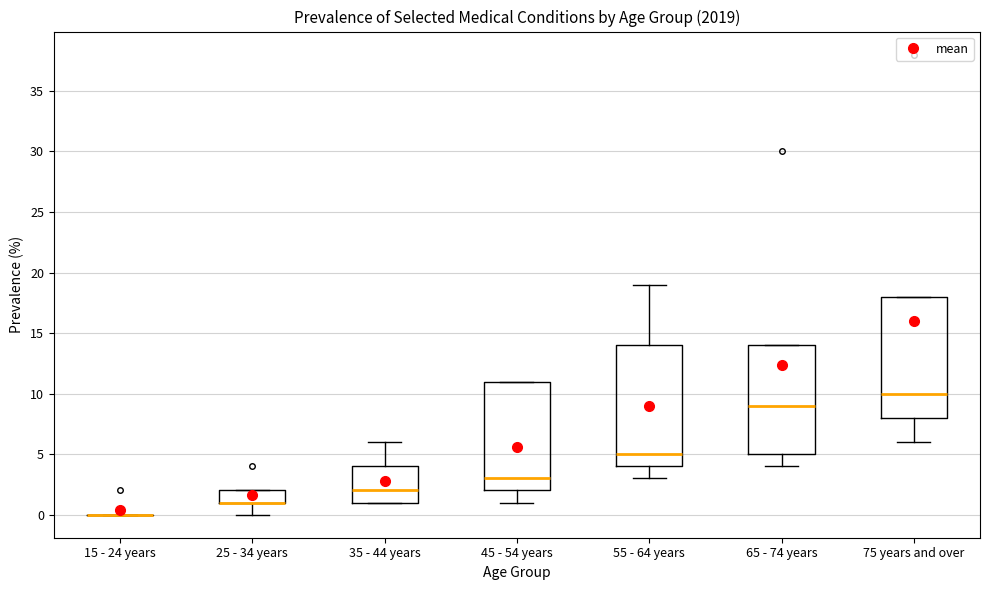

Reading left to right, transcribe this box plot: for each box, give where its median line is, the range the box spans, and where its two whiskers end, as read against the y-axis. The values are not printed on the chart, so give them approximately, as read against the axis.

15 - 24 years: box collapsed to a line at 0, whiskers 0 to 0
25 - 34 years: median 1 (drawn on the box's lower edge), box 1 to 2, whiskers 0 to 2
35 - 44 years: median 2, box 1 to 4, whiskers 1 to 6
45 - 54 years: median 3, box 2 to 11, whiskers 1 to 11
55 - 64 years: median 5, box 4 to 14, whiskers 3 to 19
65 - 74 years: median 9, box 5 to 14, whiskers 4 to 14
75 years and over: median 10, box 8 to 18, whiskers 6 to 18